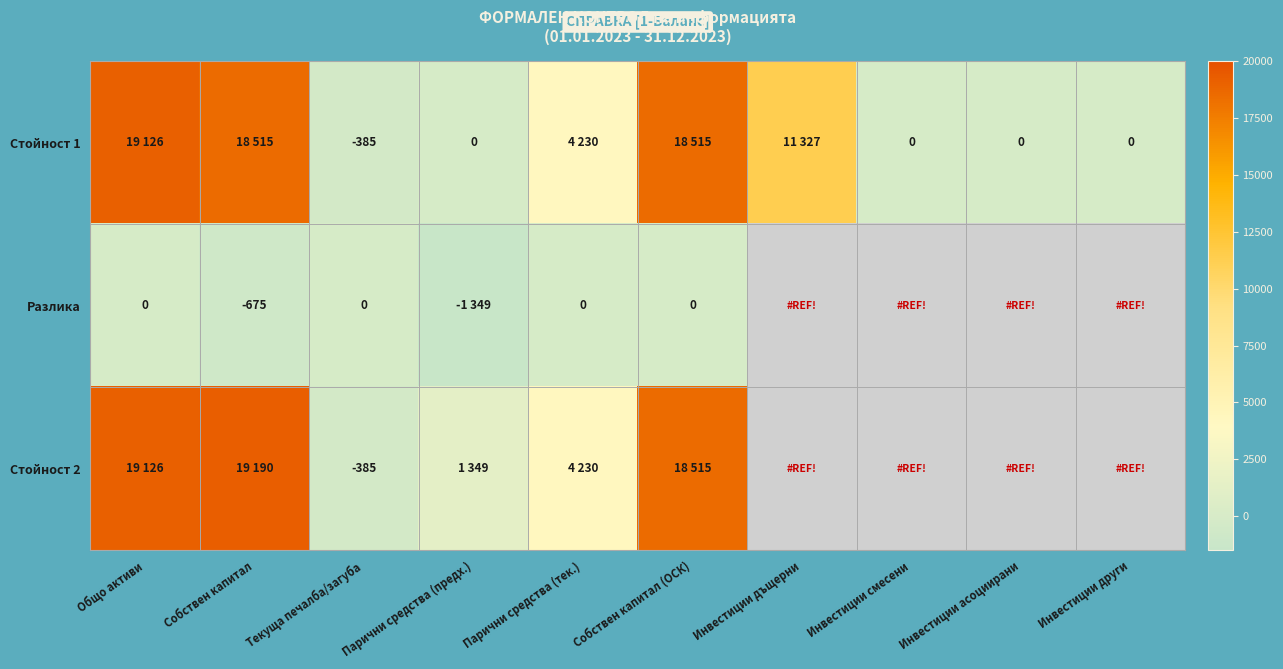

True or false: Стойност 1 has a value of -538 at Текуща печалба/загуба.

False